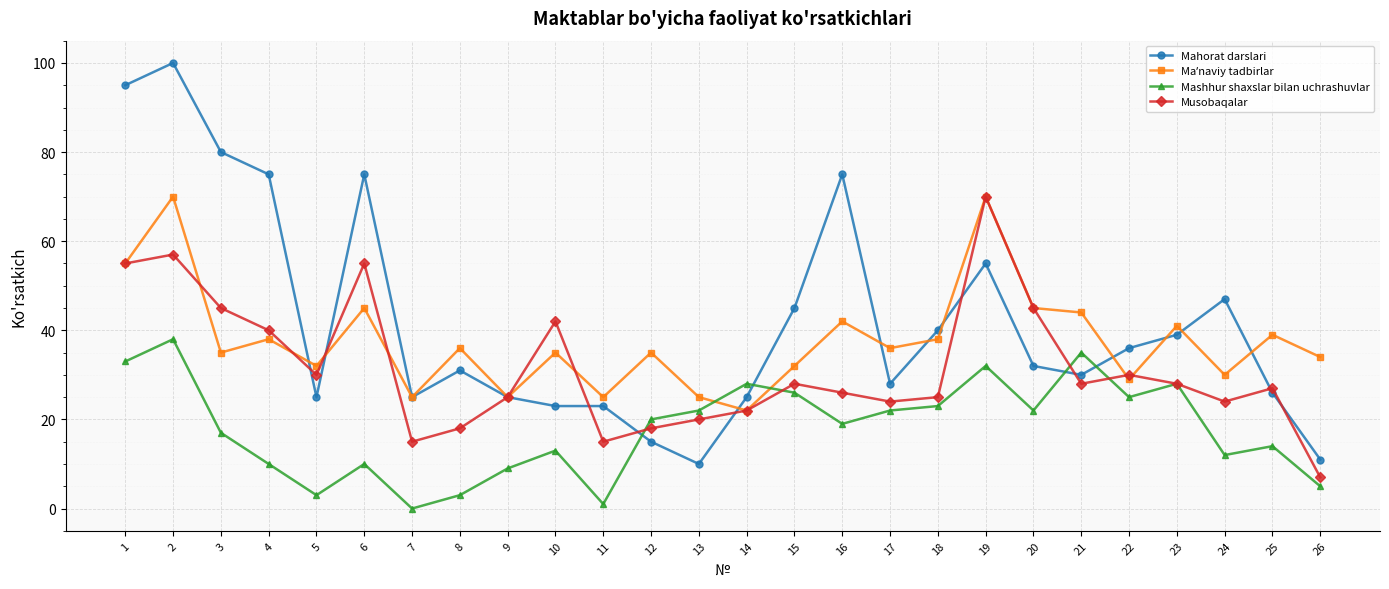

How many series are shown in this chart?

4